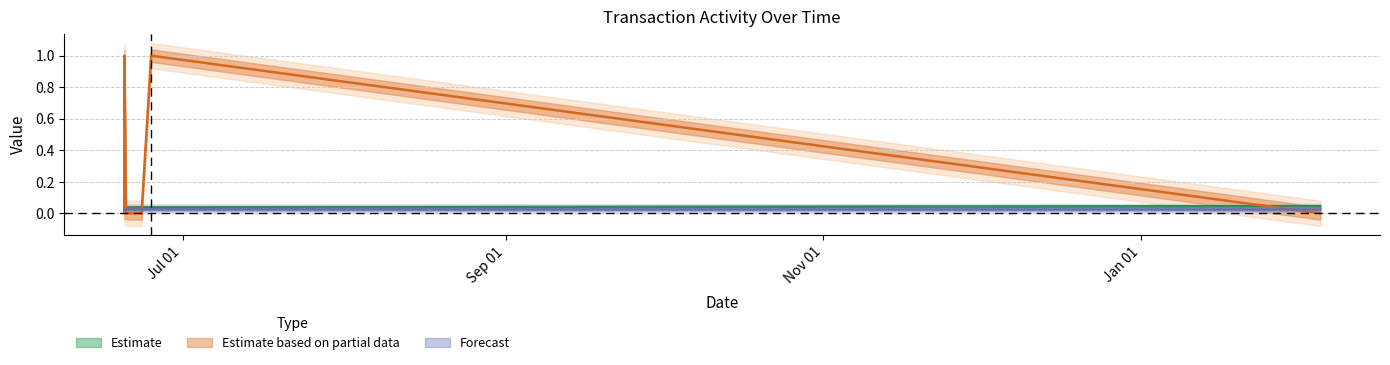

What is the label of the 1st point from the left?

2017-06-19 19:09:31